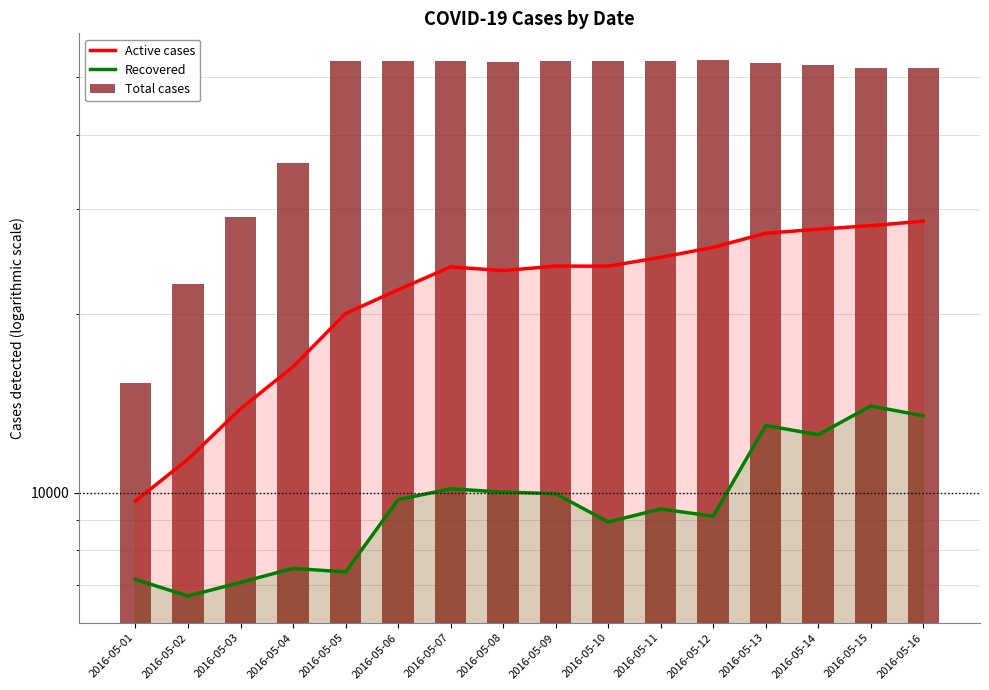

Reading left to right, transcribe all the data shown in this chart.

Active cases: 2016-05-01=9692	2016-05-02=11395	2016-05-03=13853	2016-05-04=16304	2016-05-05=20038	2016-05-06=21963	2016-05-07=24007	2016-05-08=23656	2016-05-09=24079	2016-05-10=24070	2016-05-11=24907	2016-05-12=25894	2016-05-13=27346	2016-05-14=27777	2016-05-15=28158	2016-05-16=28655
Recovered: 2016-05-01=7151	2016-05-02=6706	2016-05-03=7070	2016-05-04=7464	2016-05-05=7362	2016-05-06=9741	2016-05-07=10159	2016-05-08=10030	2016-05-09=9970	2016-05-10=8934	2016-05-11=9396	2016-05-12=9134	2016-05-13=12983	2016-05-14=12530	2016-05-15=14003	2016-05-16=13480
Total cases: 2016-05-01=15333	2016-05-02=22479	2016-05-03=29162	2016-05-04=35894	2016-05-05=53254	2016-05-06=53254	2016-05-07=53254	2016-05-08=53105	2016-05-09=53329	2016-05-10=53329	2016-05-11=53329	2016-05-12=53477	2016-05-13=52808	2016-05-14=52460	2016-05-15=51904	2016-05-16=51825